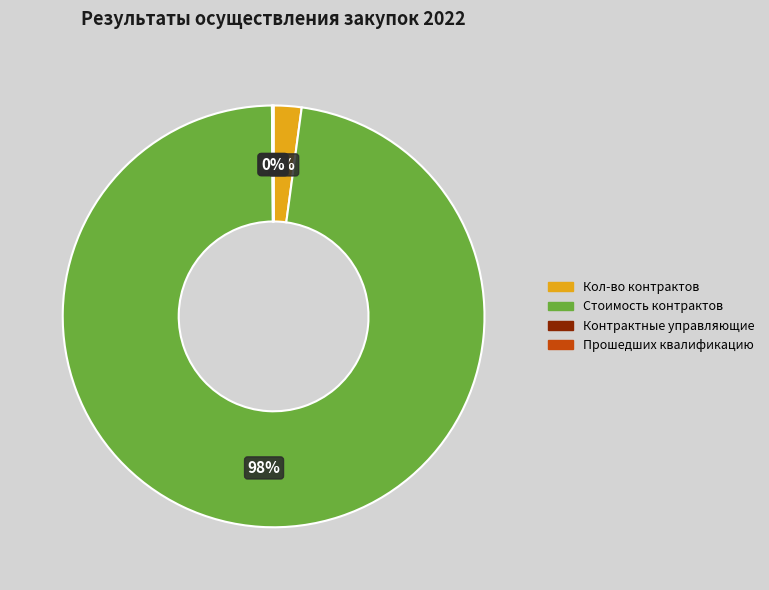

Is there any slice that represents more than half of the pie?

Yes